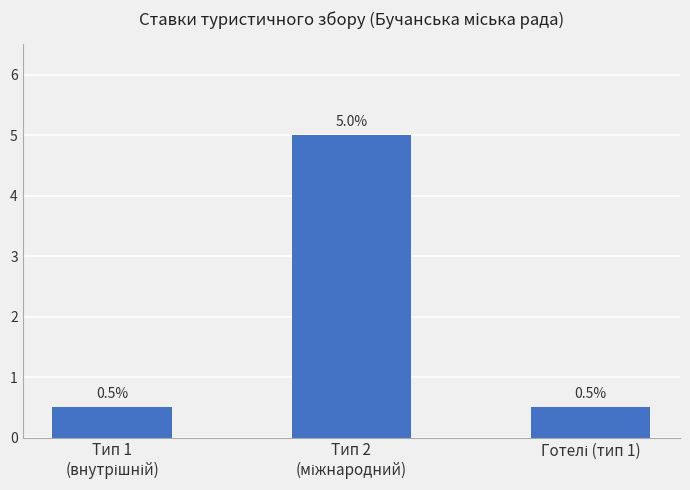

What is the average value?

2.0